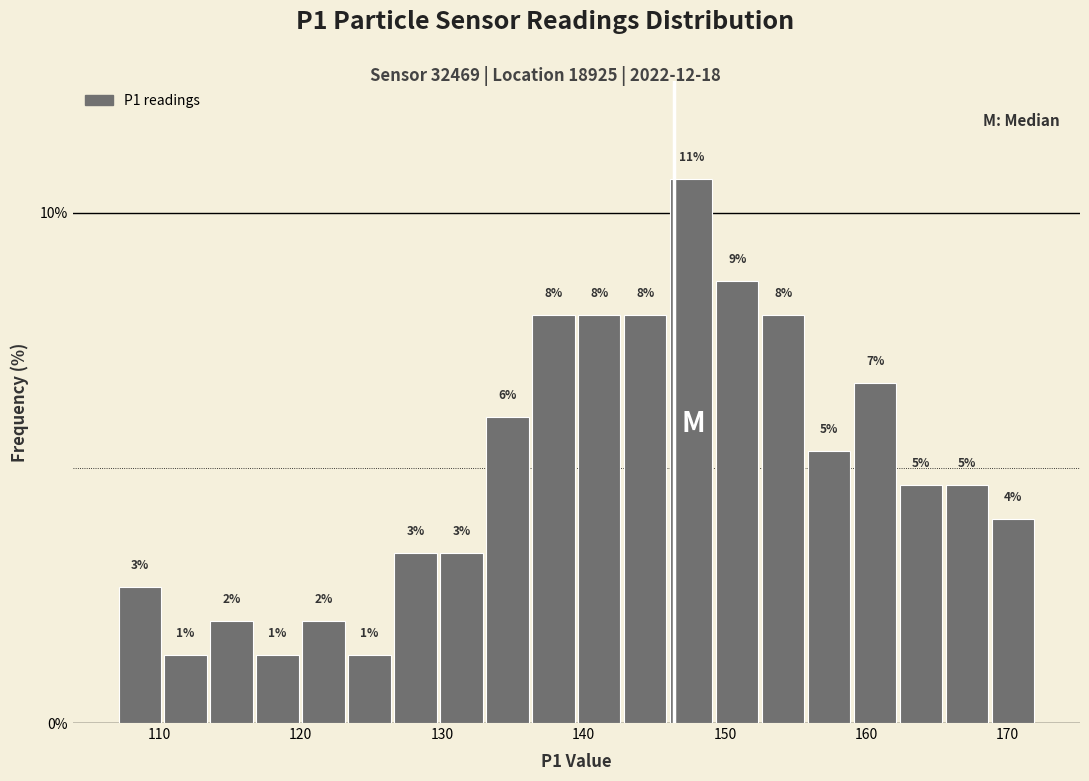

Read against the x-axis, roughly where is the centre of the tallest bar?

148